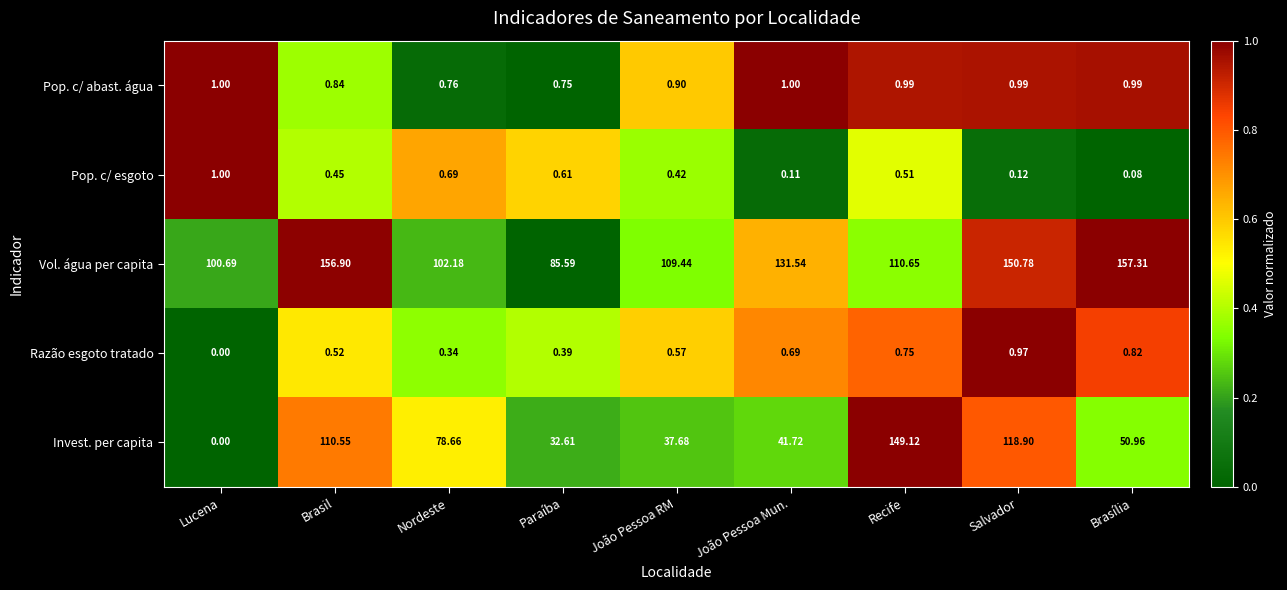

Which label corresponds to the smallest value in the chart?

Lucena